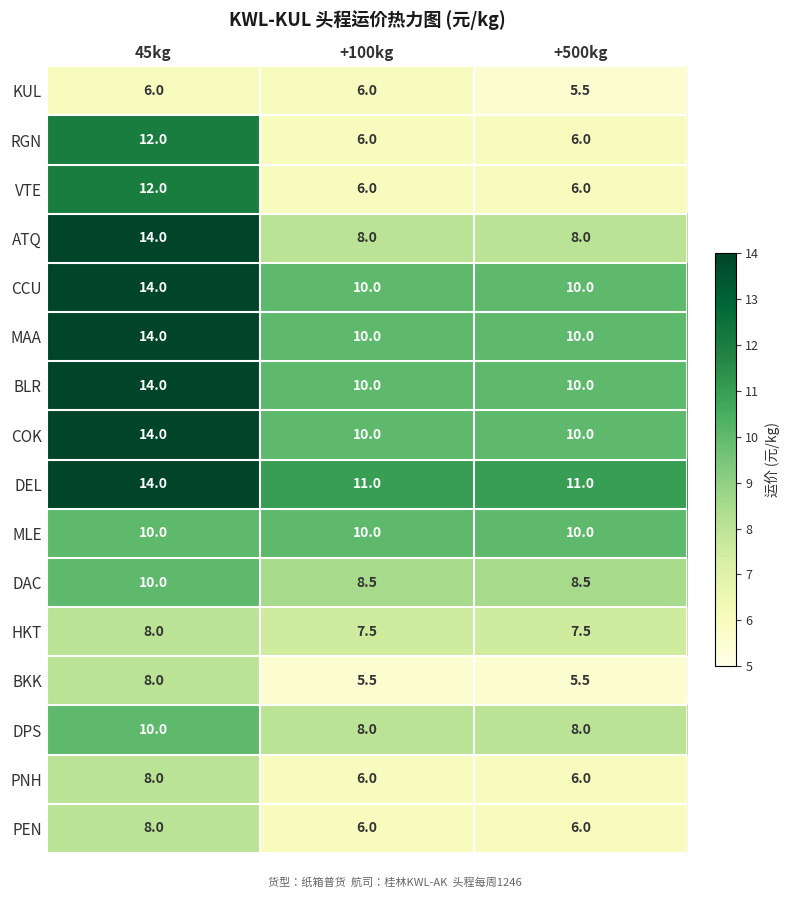

Read the DAC value at +100kg.

8.5